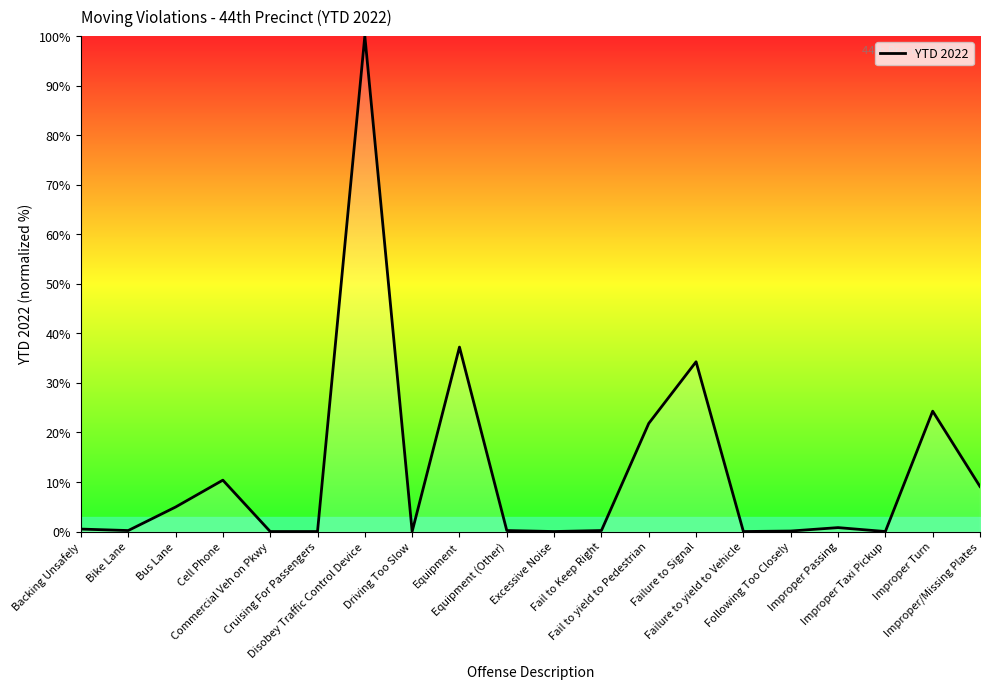

Read the value at Bike Lane.

0.2